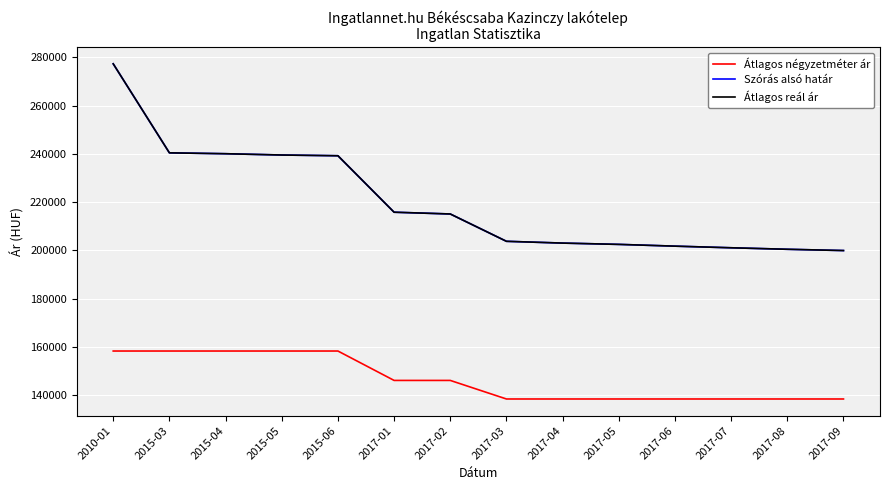

True or false: Szórás alsó határ has more than 2 interior local peaks.

False